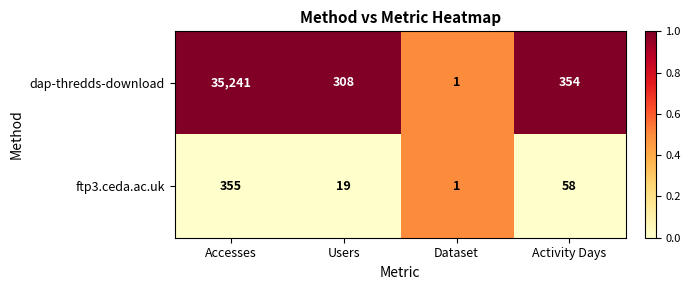

Reading left to right, extract all data points from this chart.

dap-thredds-download: 35241	308	1	354
ftp3.ceda.ac.uk: 355	19	1	58